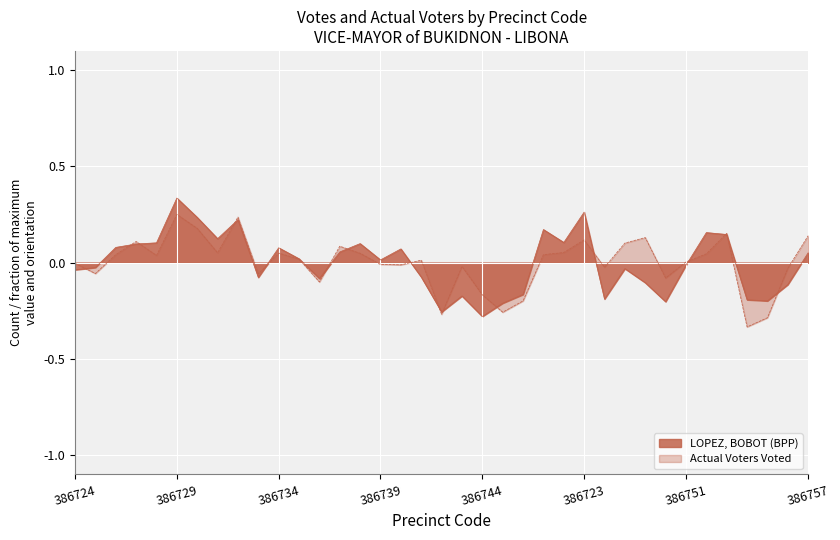

True or false: Actual Voters Voted has a value of -0.3 at 386755.

True